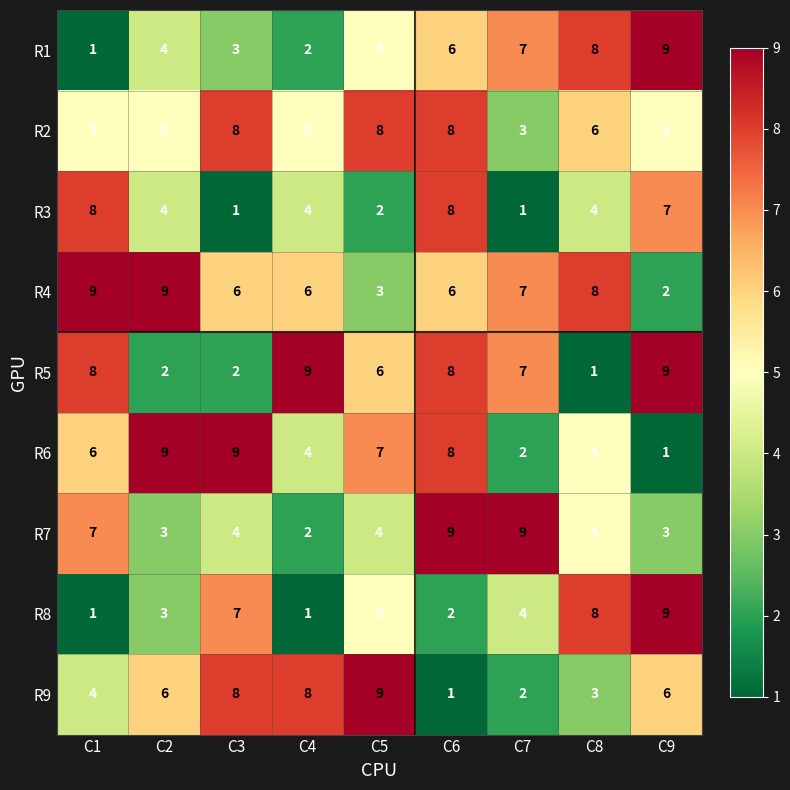

Which series has the largest total across all categories?

R4